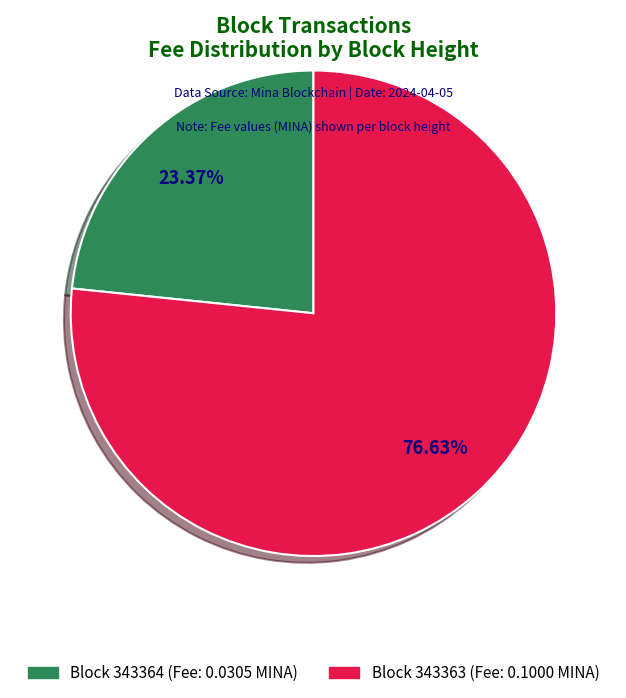

Rank the categories by value from lowest to highest.

Block 343364 (Fee: 0.0305 MINA), Block 343363 (Fee: 0.1000 MINA)